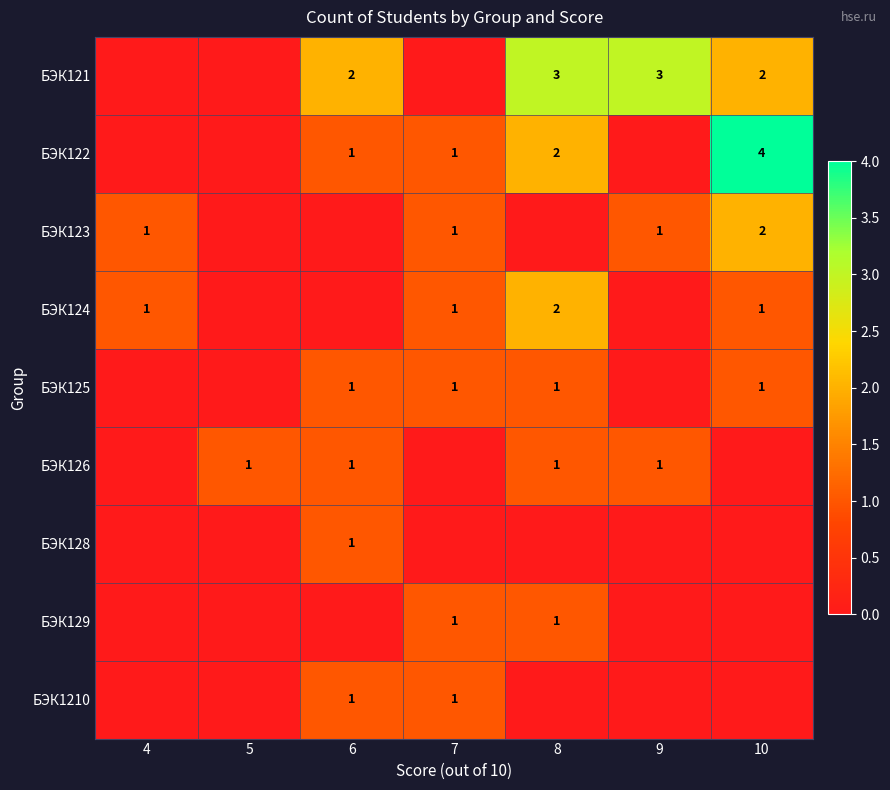

Is the value of БЭК121 at 6 greater than the value of БЭК125 at 6?

Yes